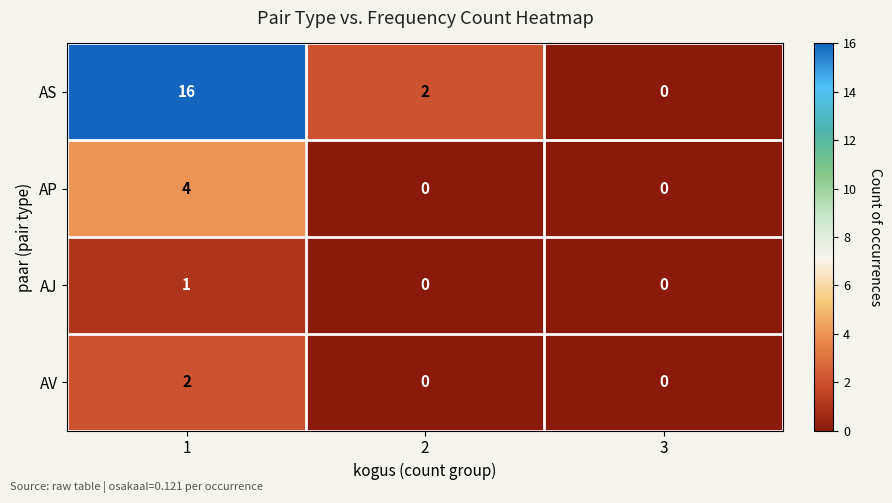

At how many categories does at least one series exceed 6?

1